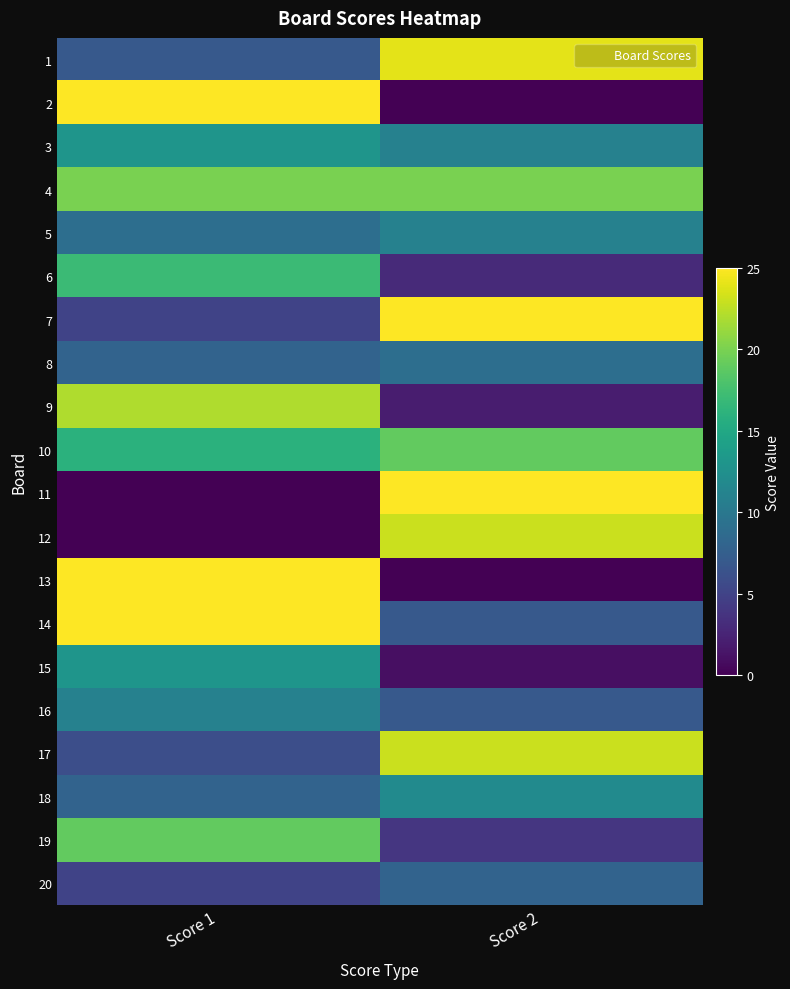

At which category is the sum across all series the highest?

Score 1